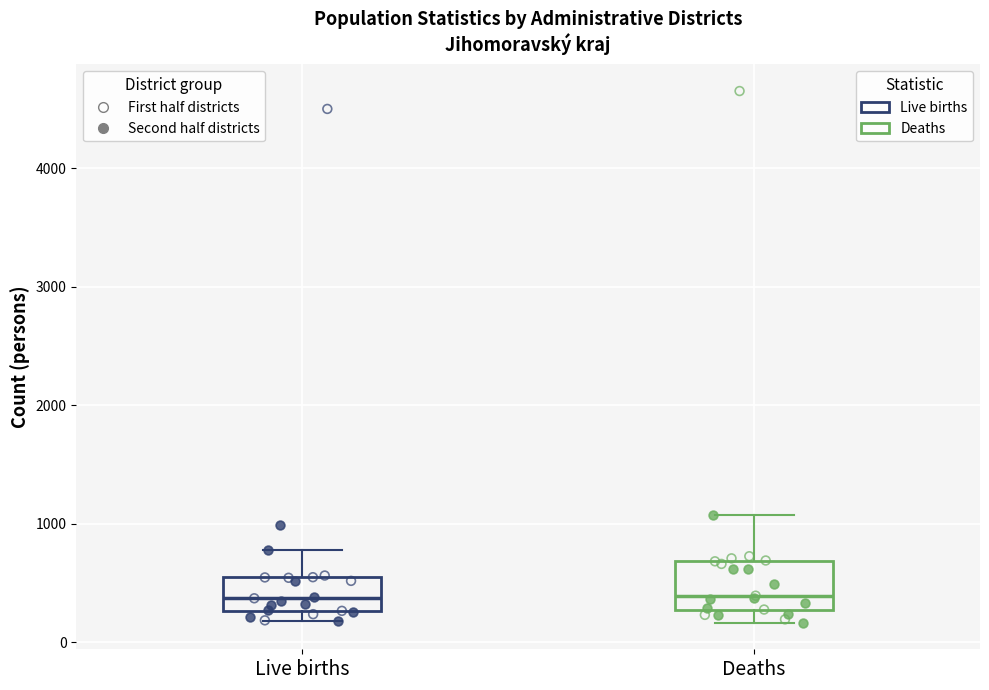

Which box is the tallest, from its lower edge to its upper edge?

Deaths